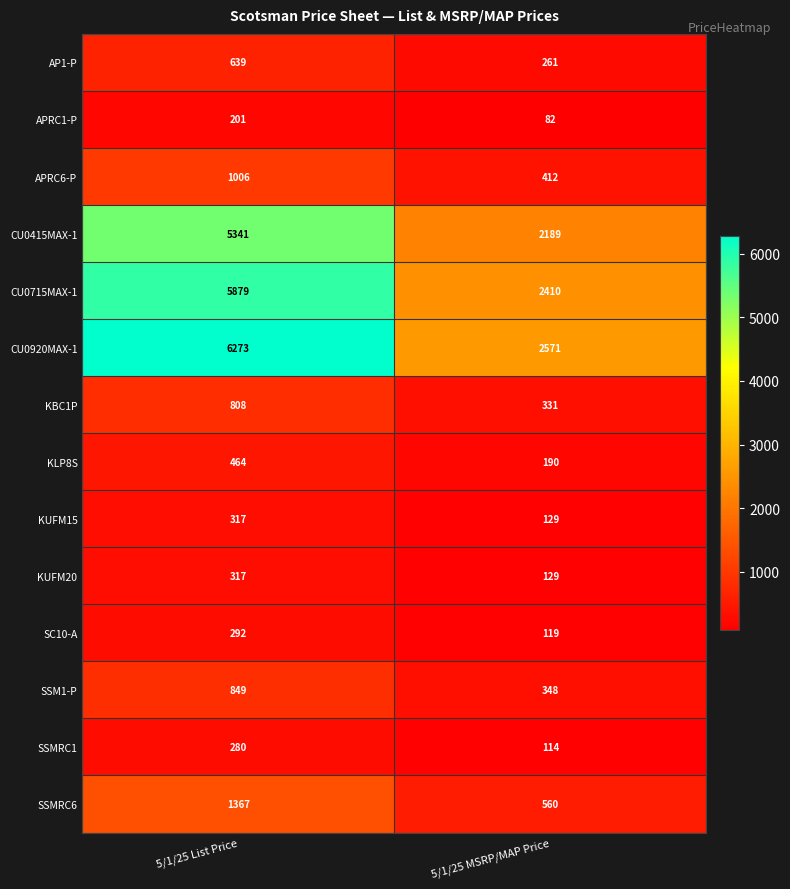

Read the SC10-A value at 5/1/25 List Price, to the nearest 10.

290